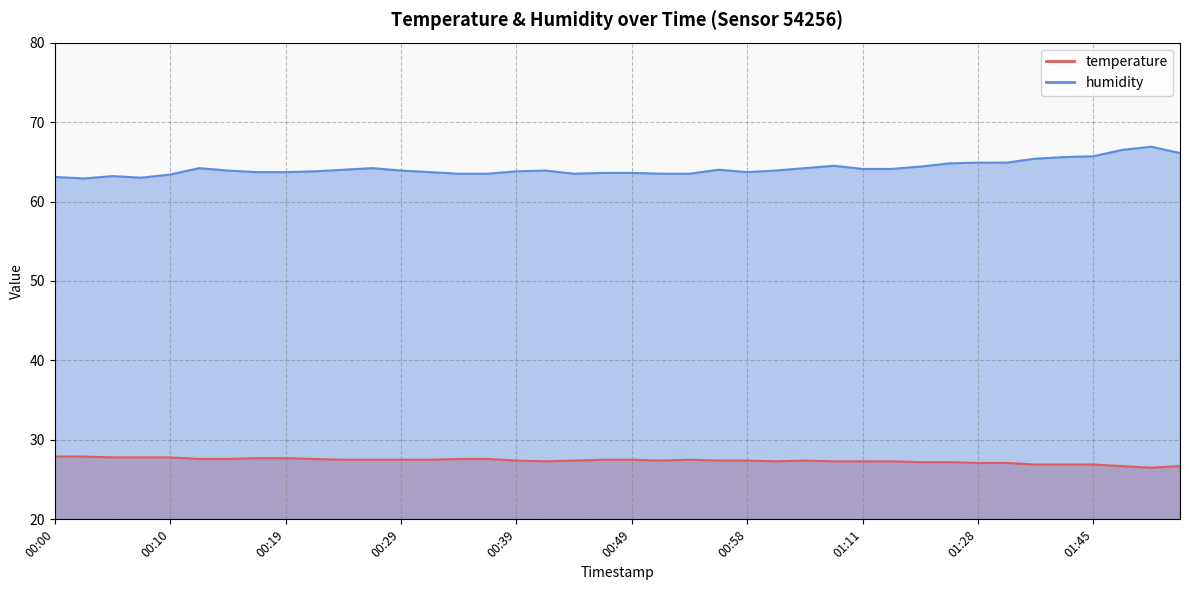

Which series has the largest range (max minus min)?

humidity